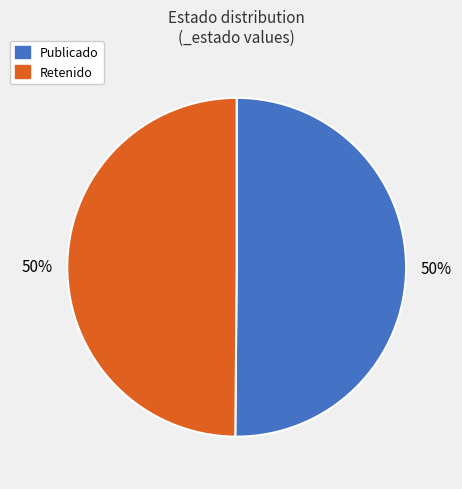

To the nearest percent, what is the average slice percentage?

50%